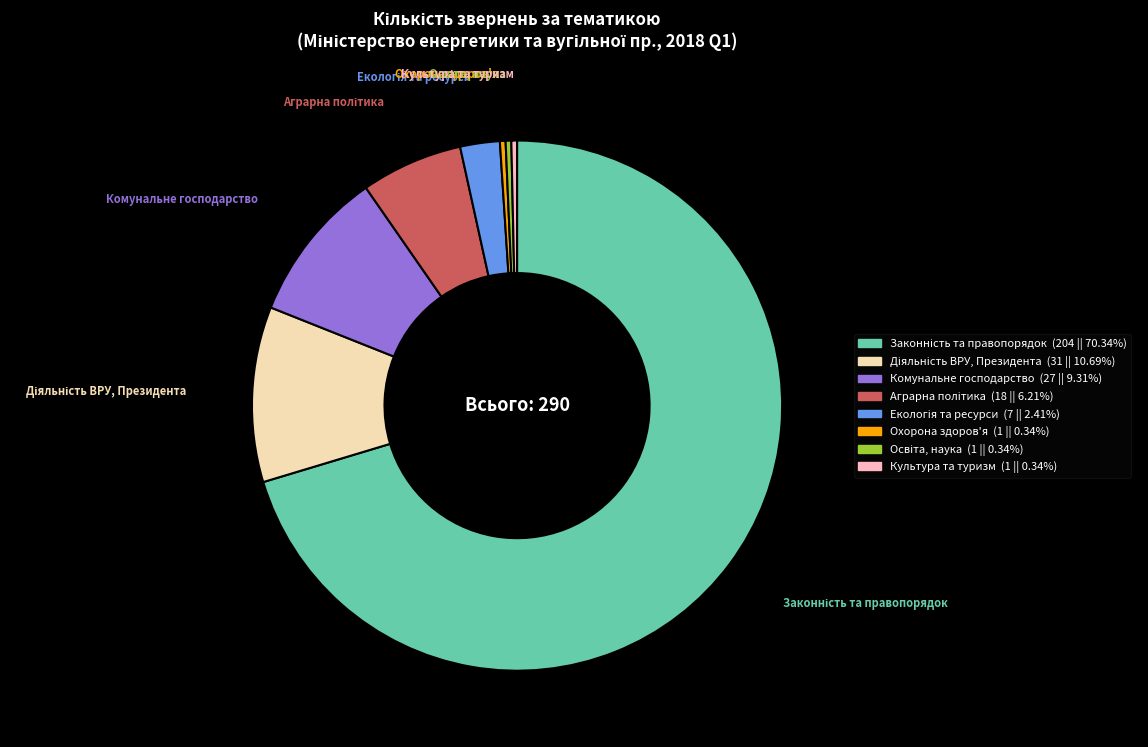

Is there a majority slice in this chart?

Yes